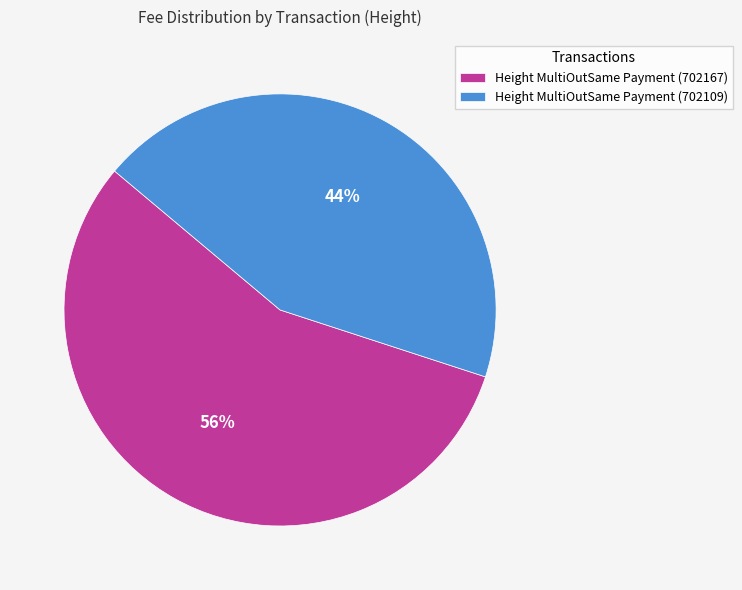

How many slices are in this pie chart?

2